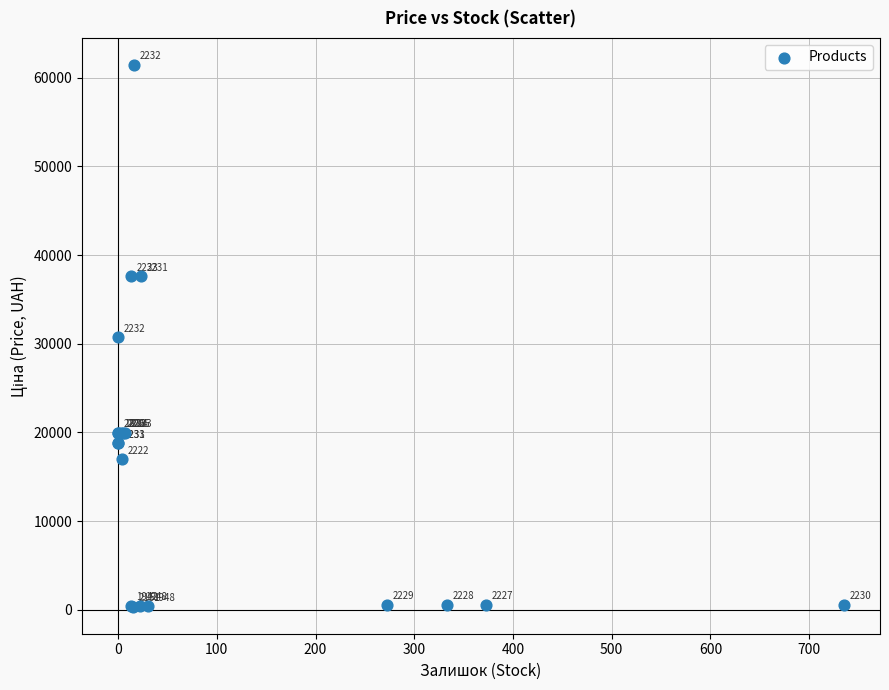

What Y value in the scatter plot is closest to 30897?

30717.1